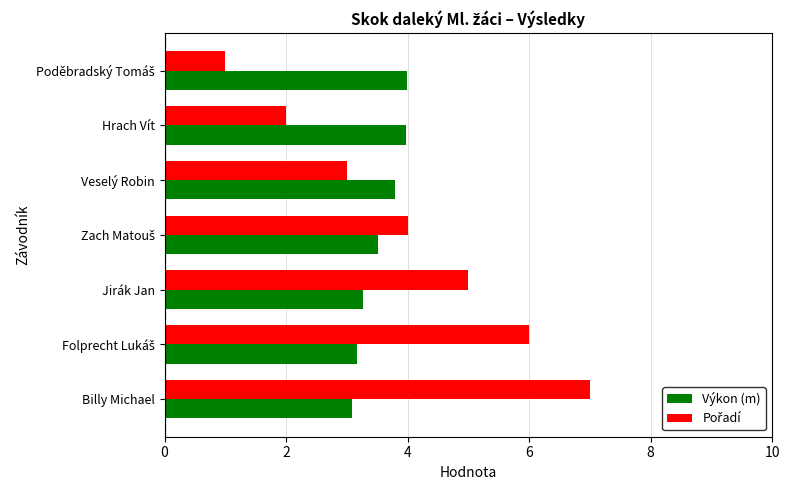

The value of Výkon (m) at Veselý Robin is 3.8. True or false?

True